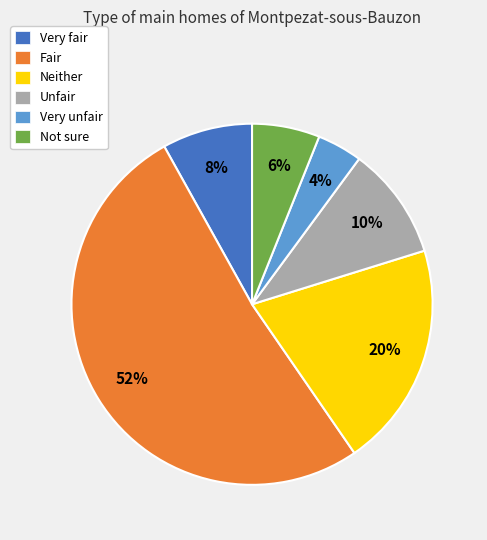

To the nearest percent, what is the combined percentage of Fair and Very fair?

60%